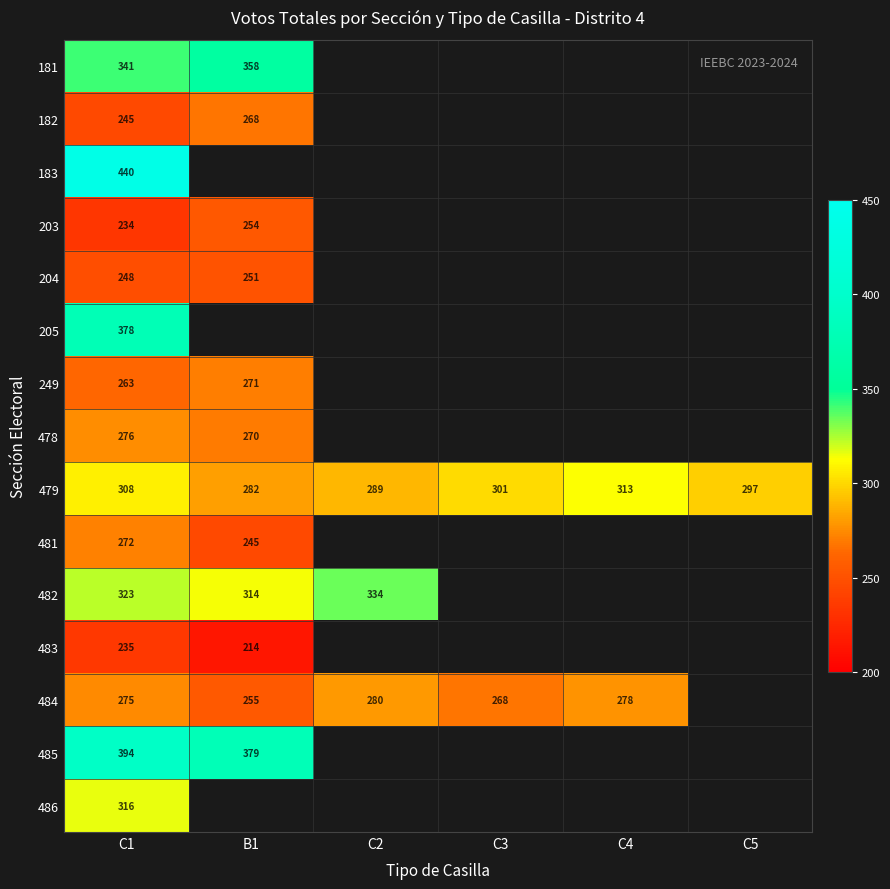

The value of 203 at B1 is 254. True or false?

True